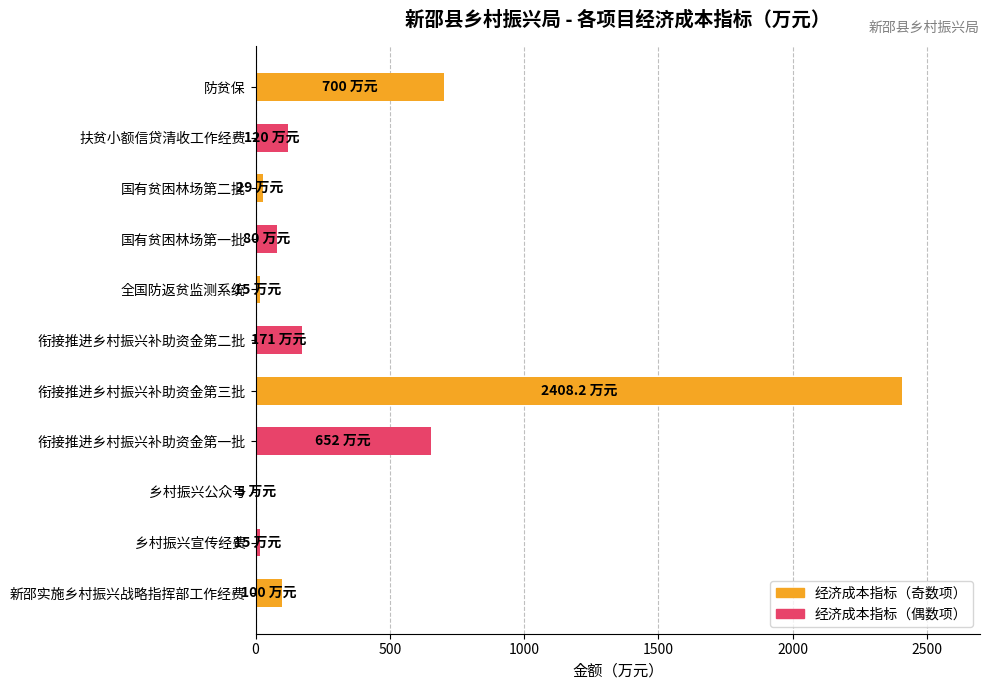

What is the sum of all values?

4295.2